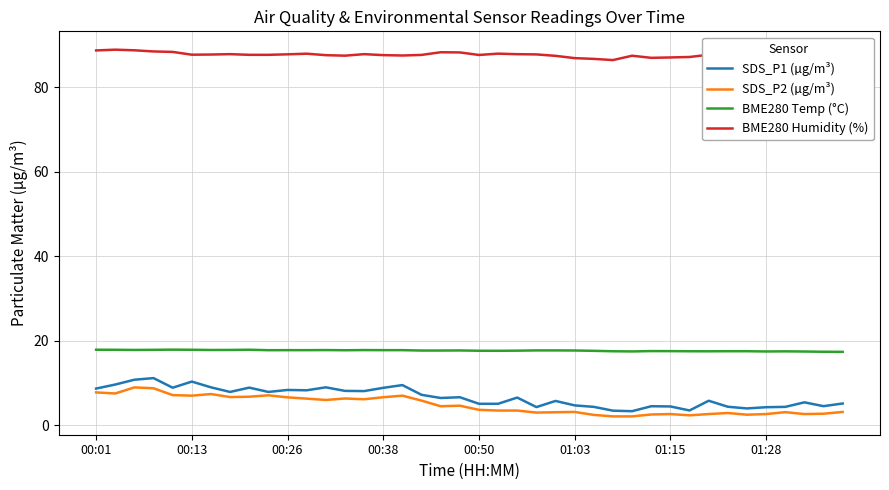

Where is SDS_P2 (µg/m³) nearest to the value 5?

19